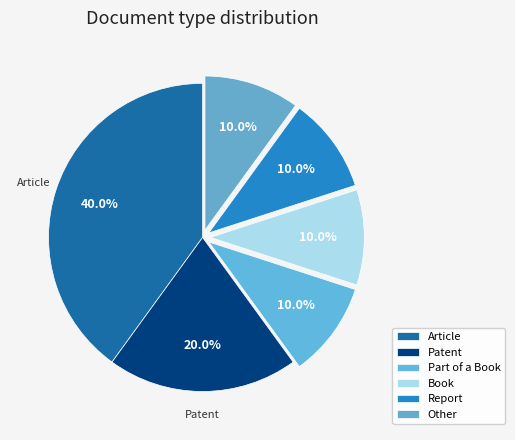

True or false: Book accounts for 10% of the total.

True